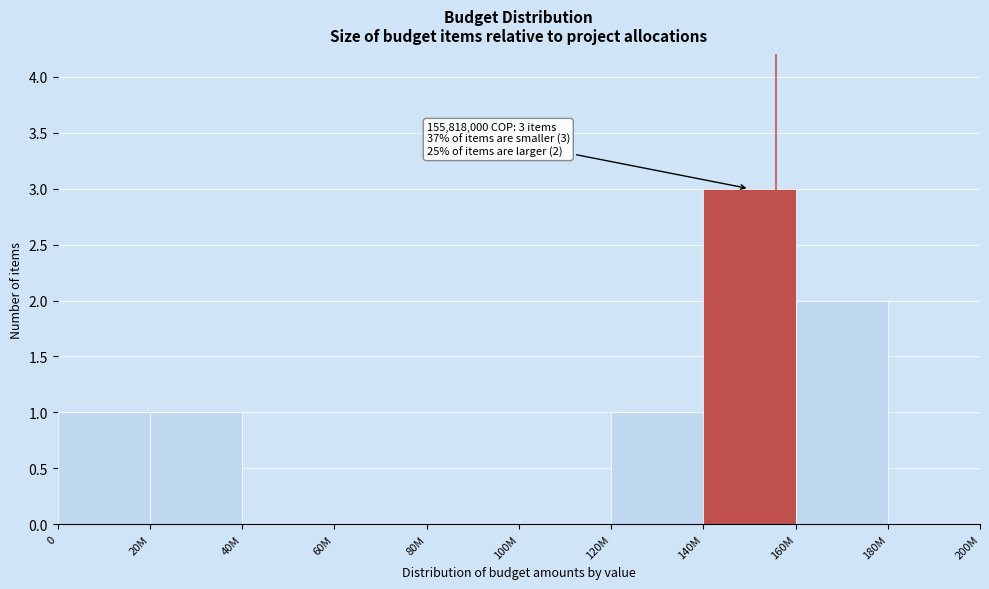

Reading left to right, what are all the values shown in this chart?

0=1	20M=1	40M=0	60M=0	80M=0	100M=0	120M=1	140M=3	160M=2	180M=0